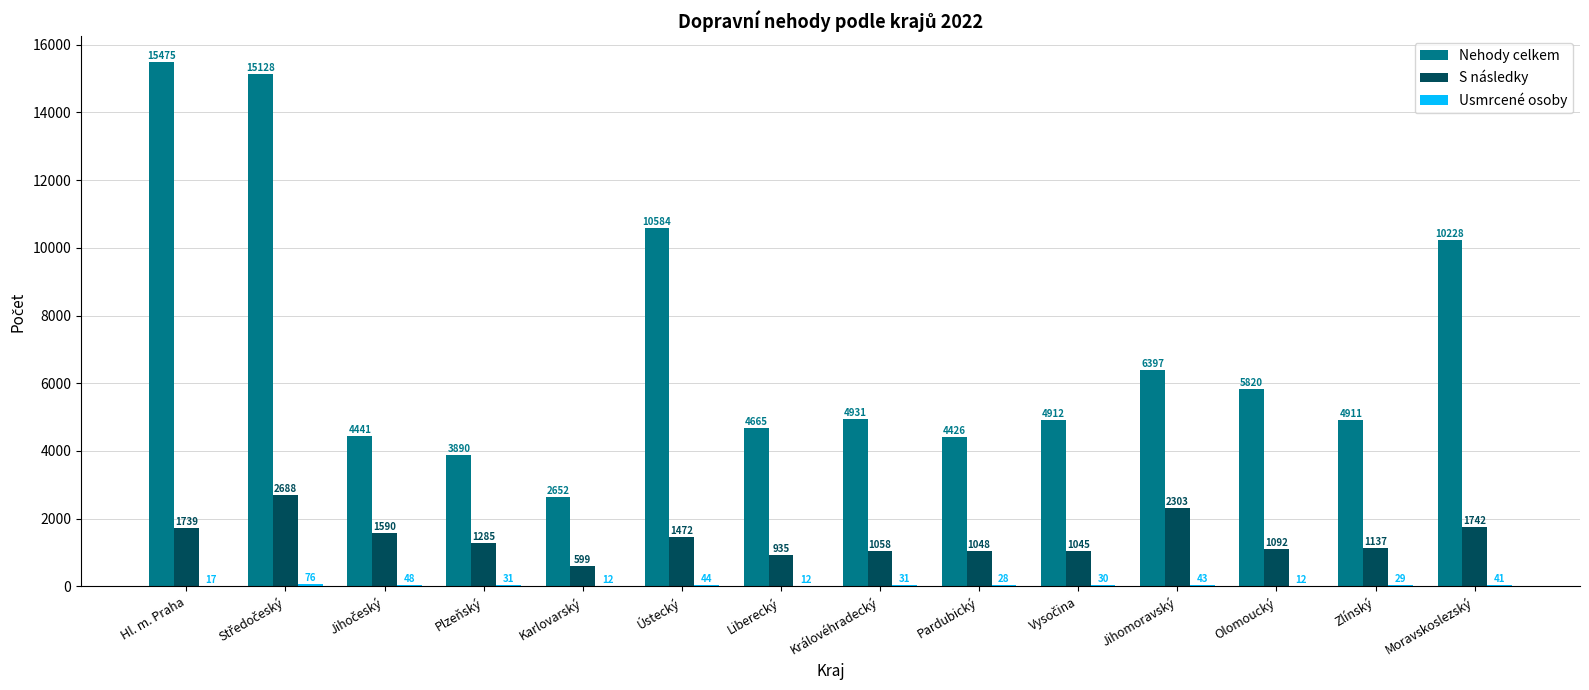

Which series changed the most between Karlovarský and Moravskoslezský?

Nehody celkem